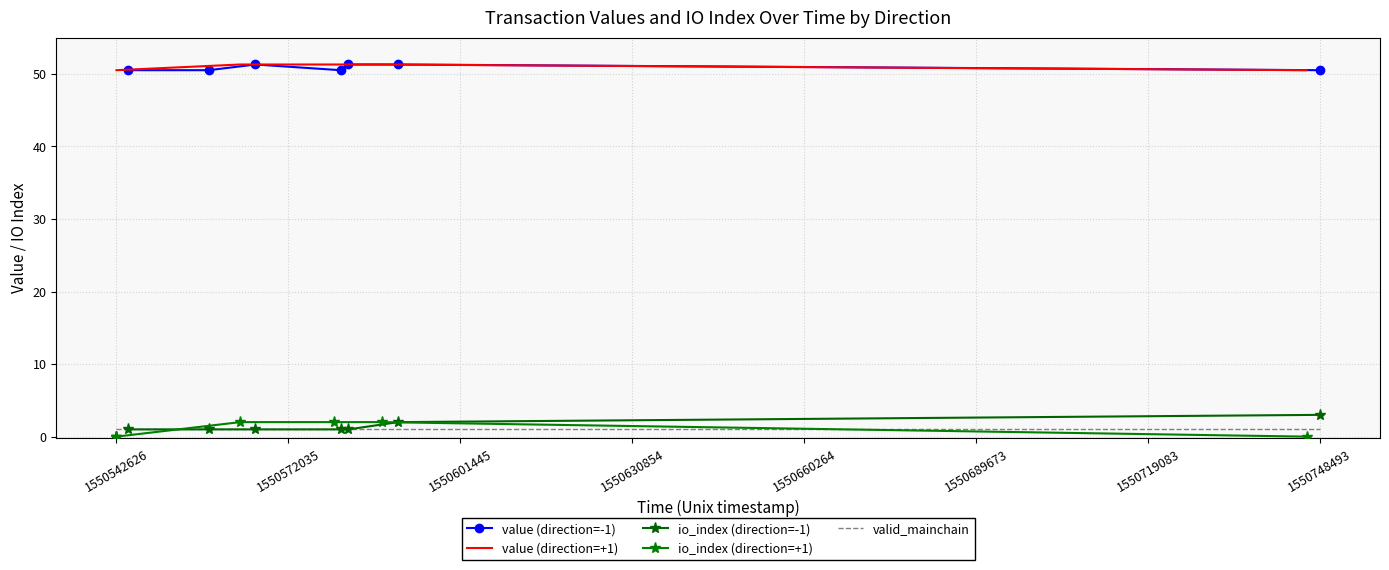

What is the value of the value (direction=-1) point at the 7th from the left?

50.5